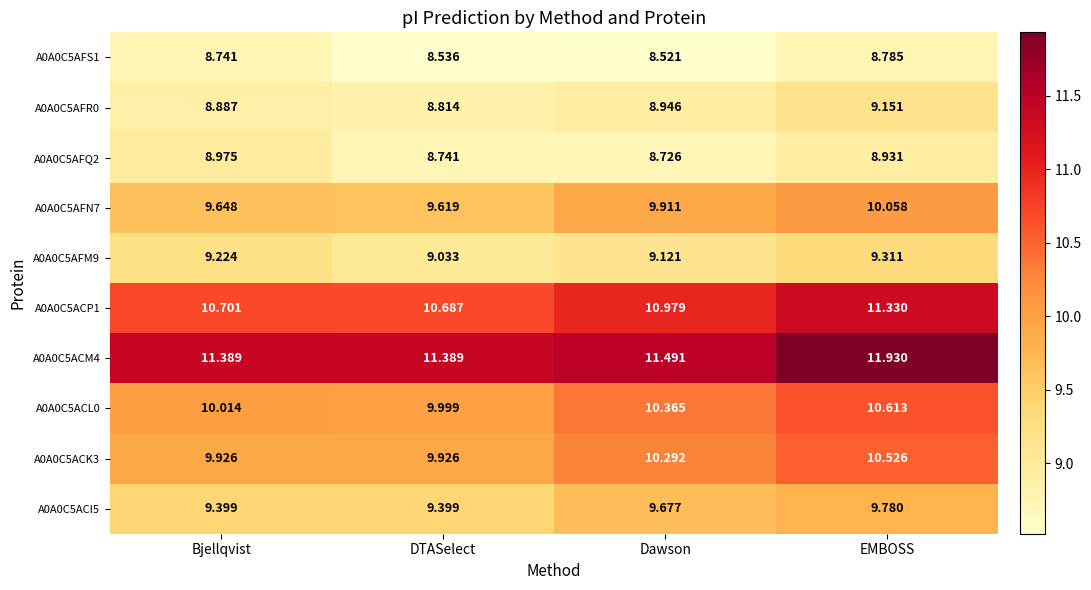

Where is A0A0C5AFN7 nearest to the value 9?

DTASelect